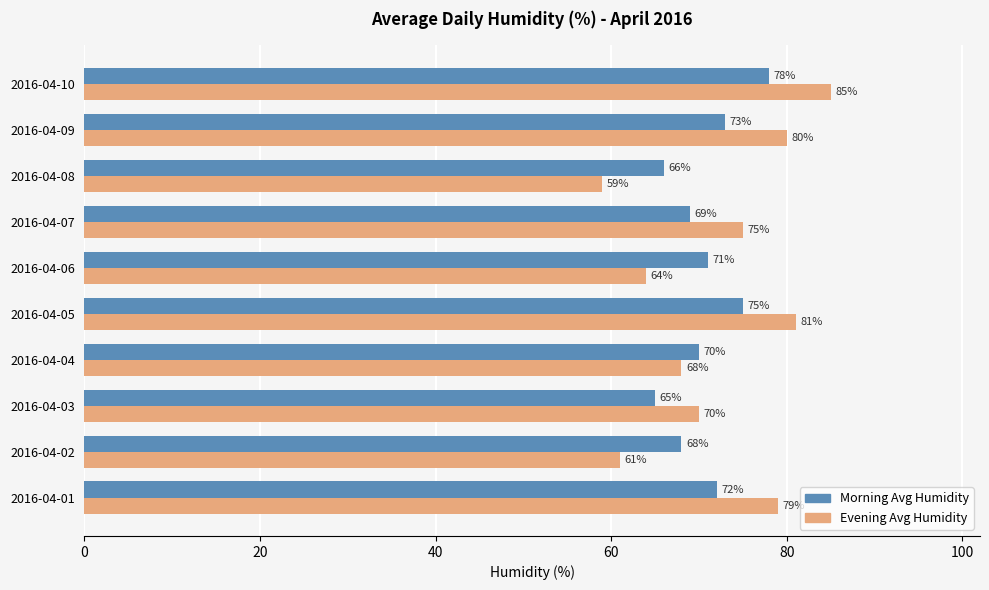

What is the total value across all series at 2016-04-09?

153